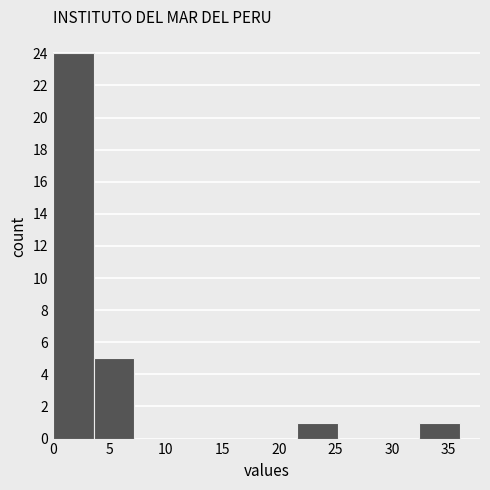

What is the height of the bar covering 32.5 to 36.0 on the x-axis? Neither the bar edges nor the heights are printed on the chart, so give them approximately, as read against the axes.

1